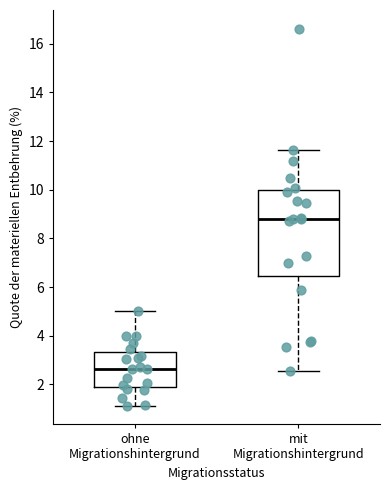

Reading left to right, transcribe this box plot: for each box, give where its median line is, the range the box spans, and where its two whiskers end, as read against the y-axis. The values are not printed on the chart, so give them approximately, as read against the axis.

ohne Migrationshintergrund: median 2.6, box 1.8 to 3.4, whiskers 1.2 to 5.0
mit Migrationshintergrund: median 8.8, box 6.4 to 10.0, whiskers 2.6 to 11.6